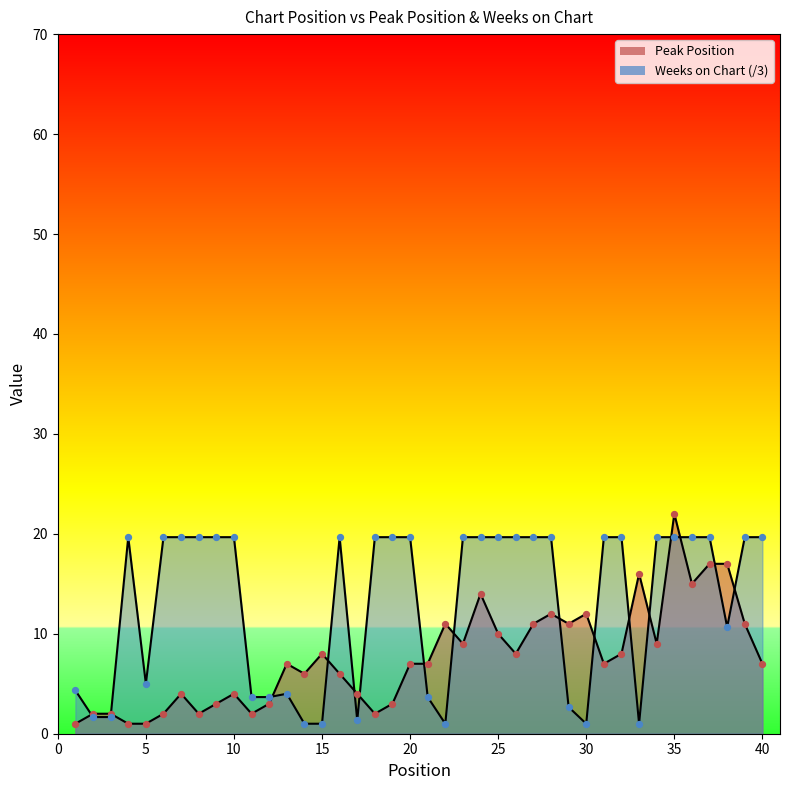

What is the total value across all series at 6?

21.7